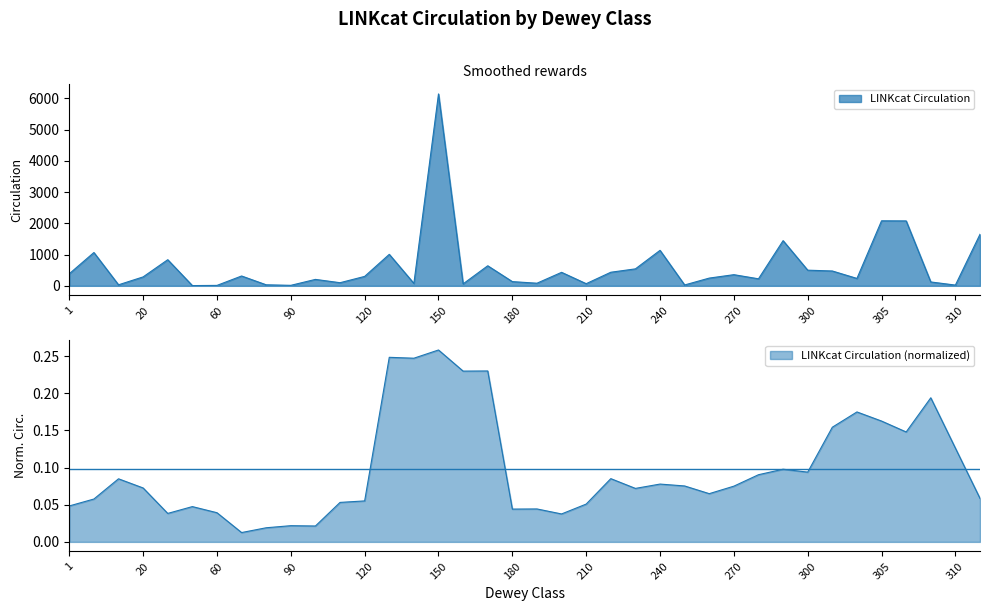

Reading left to right, list all the values displayed in this chart.

1=387	3=1066	10=33	20=286	30=836	50=8	60=14	70=315	80=33	90=16	100=206	110=100	120=302	130=1008	140=78	150=6142	160=63	170=642	180=135	190=84	200=432	210=69	220=435	230=543	240=1136	250=28	260=248	270=357	280=225	290=1446	300=501	303=475	304=237	305=2081	306=2078	307=124	310=24	320=1650